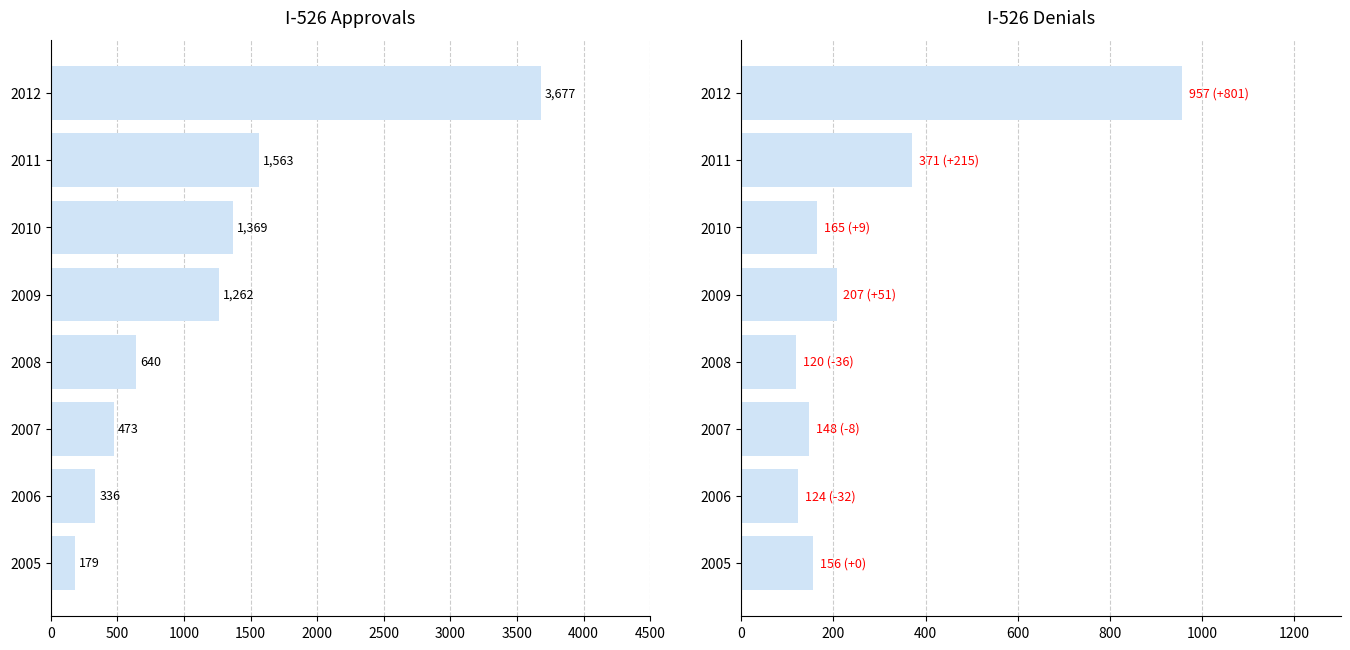

What are all the series names shown in the legend?

Approvals, Denials